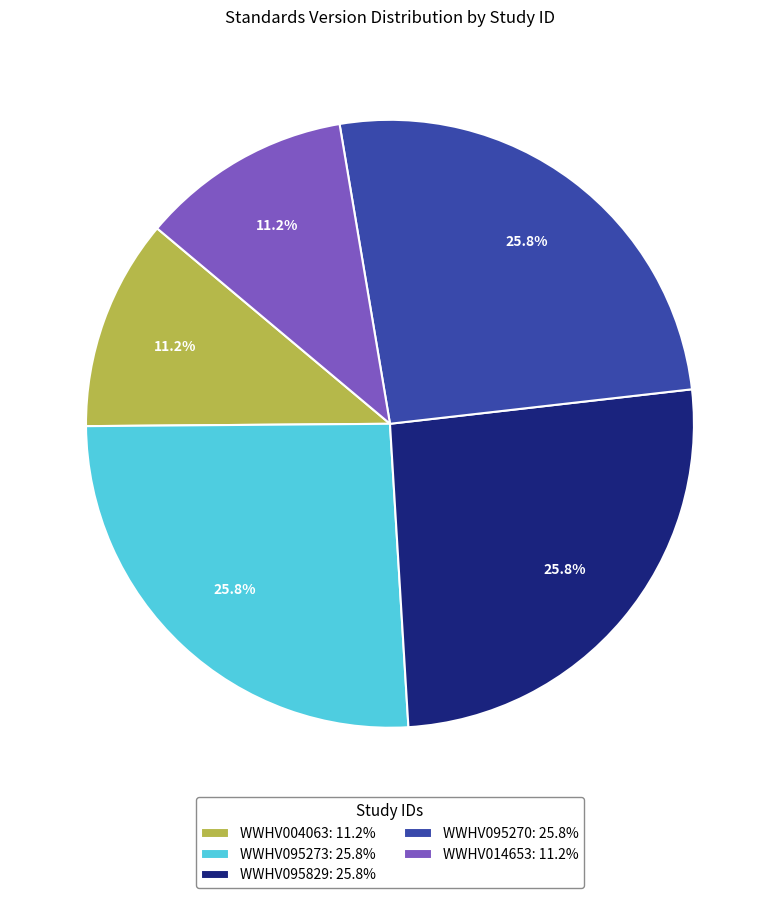

What percentage is NOT represented by WWHV014653: 11.2%?

88.8%